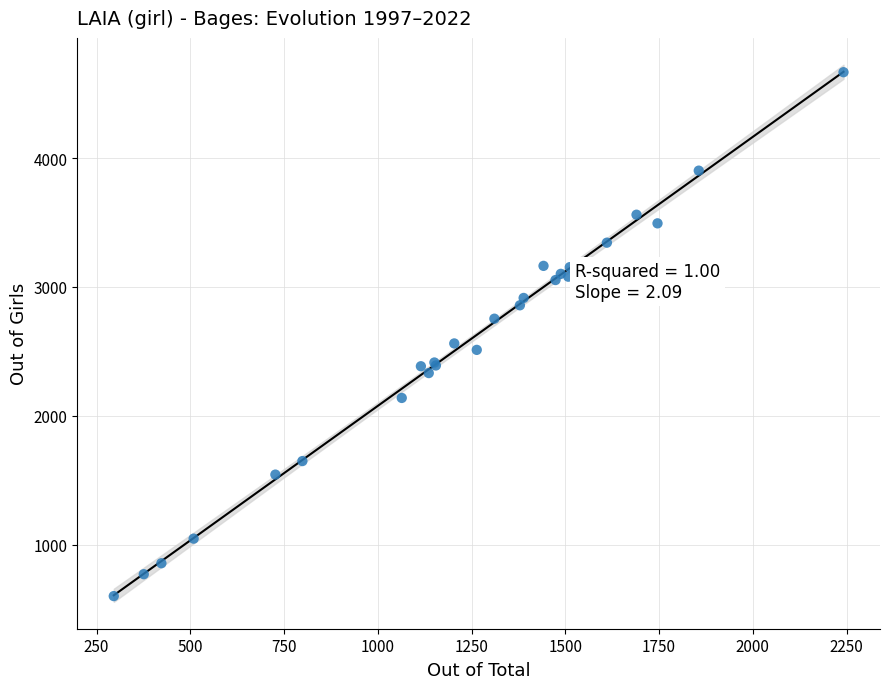

What Y value in the scatter plot is closest to 2633?

2561